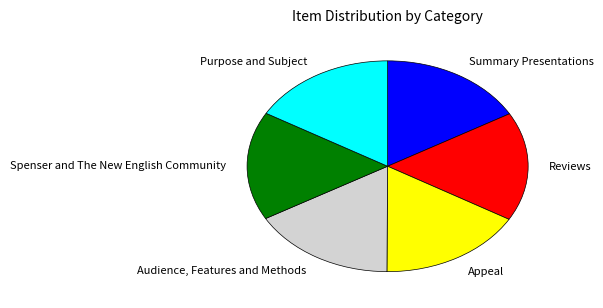

What is the ratio of the value at Summary Presentations to the value at Reviews?

1.0